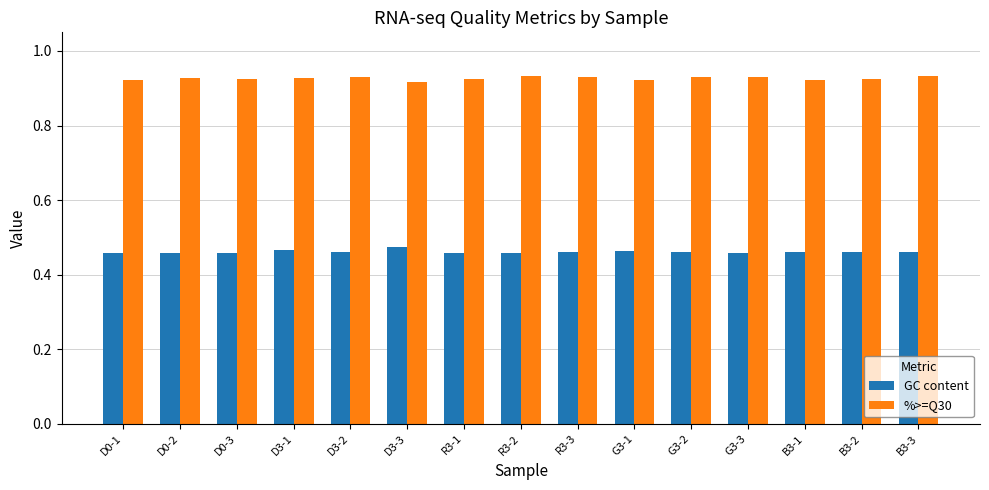

Are the bars grouped side by side (vs. stacked)?

Yes